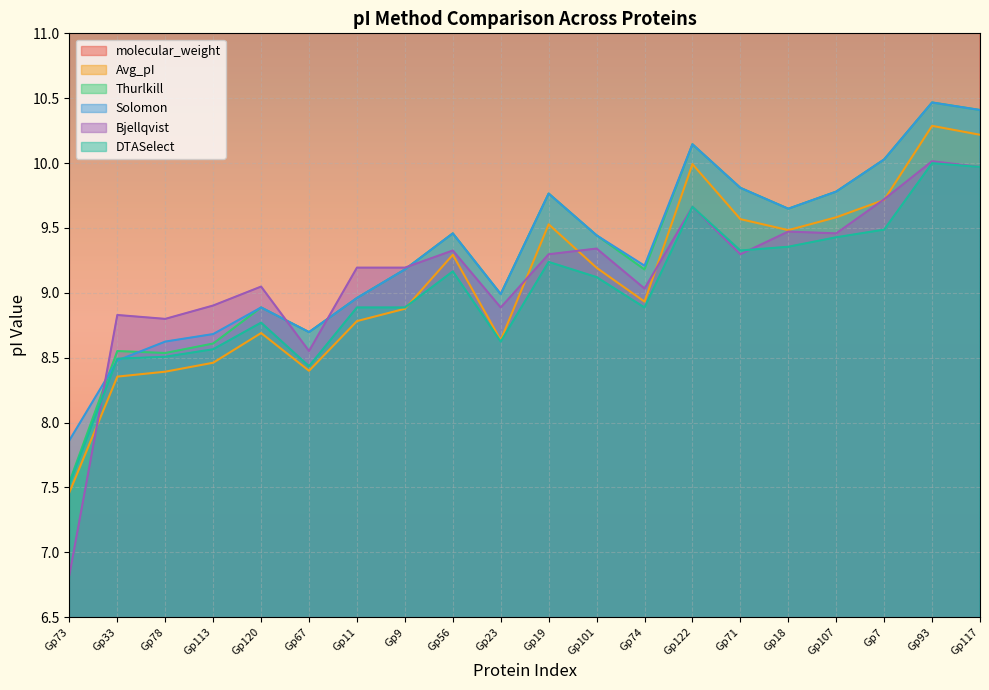

In Bjellqvist, how many points are lower than both neighbors (excluding endpoints)?

6